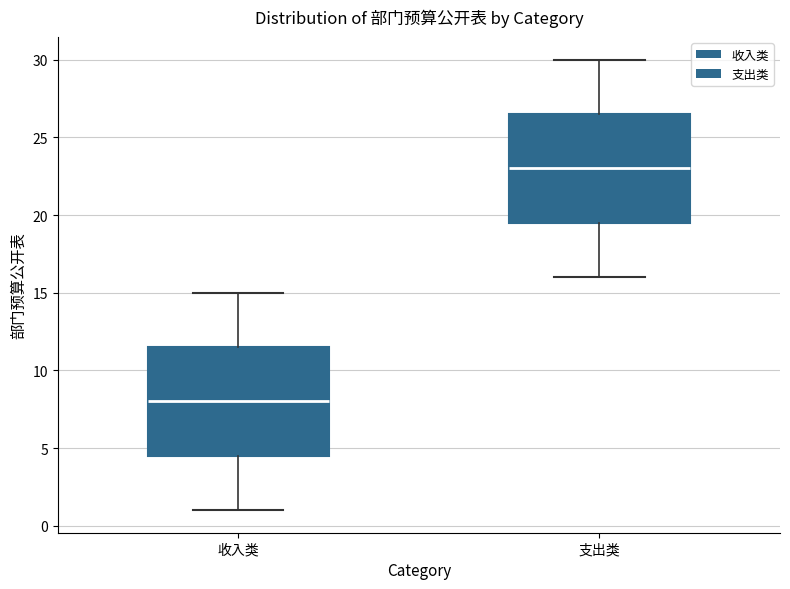

Reading left to right, transcribe this box plot: for each box, give where its median line is, the range the box spans, and where its two whiskers end, as read against the y-axis. The values are not printed on the chart, so give them approximately, as read against the axis.

收入类: median 8.0, box 4.5 to 11.5, whiskers 1.0 to 15.0
支出类: median 23.0, box 19.5 to 26.5, whiskers 16.0 to 30.0